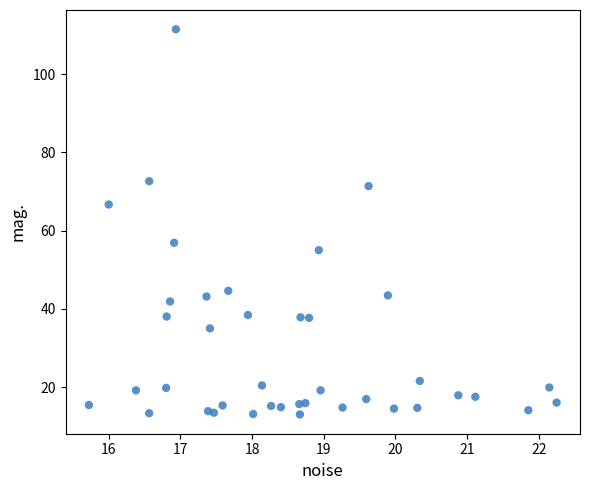

What is the range of Y values (max minus min)?

98.5